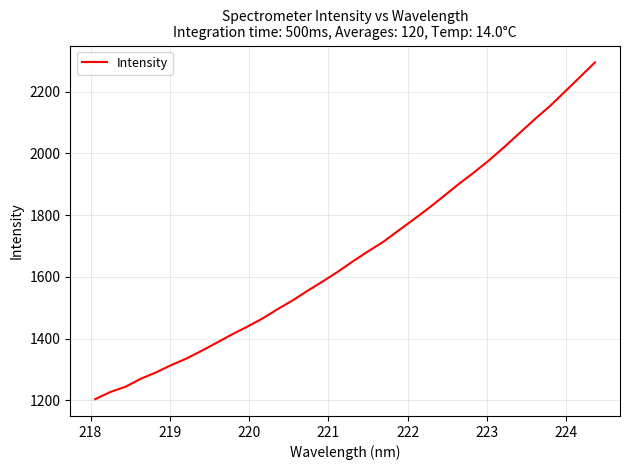

What is the greatest value displayed?

2295.1